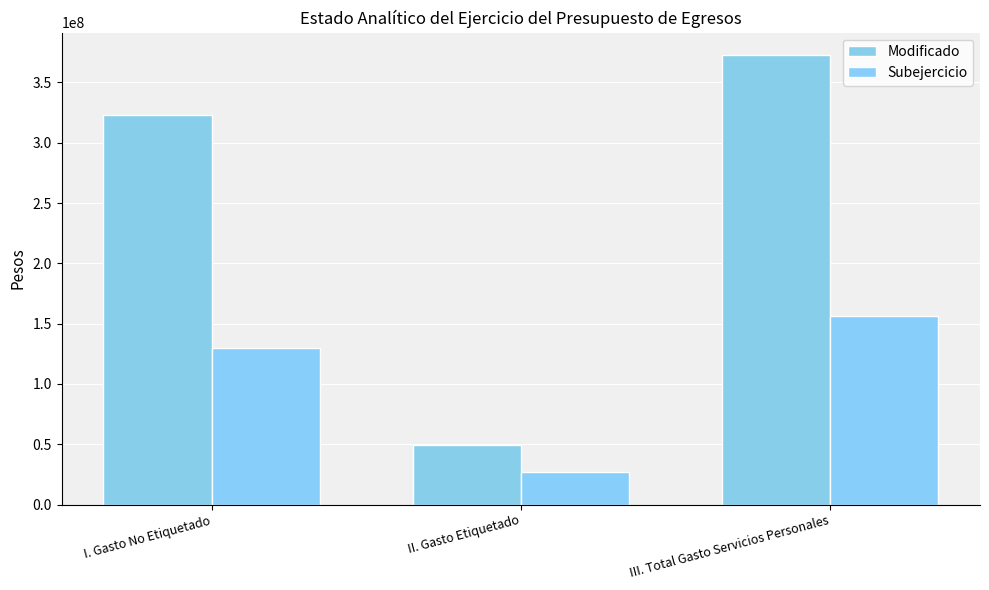

What is the lowest value of the Subejercicio series?

27105944.6